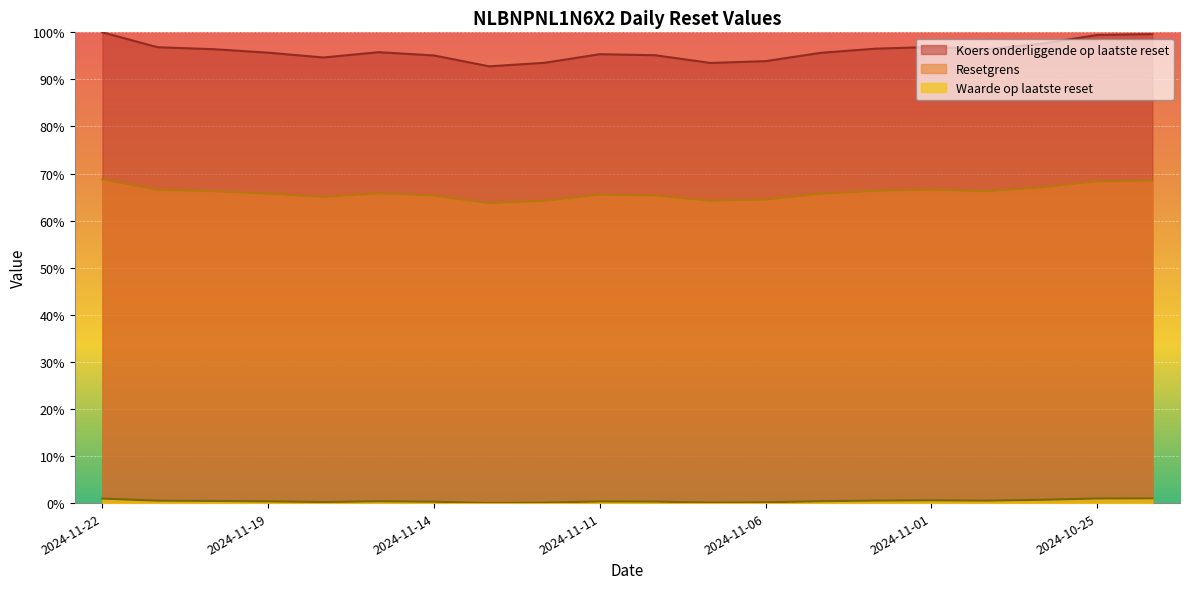

How many series are shown in this chart?

3